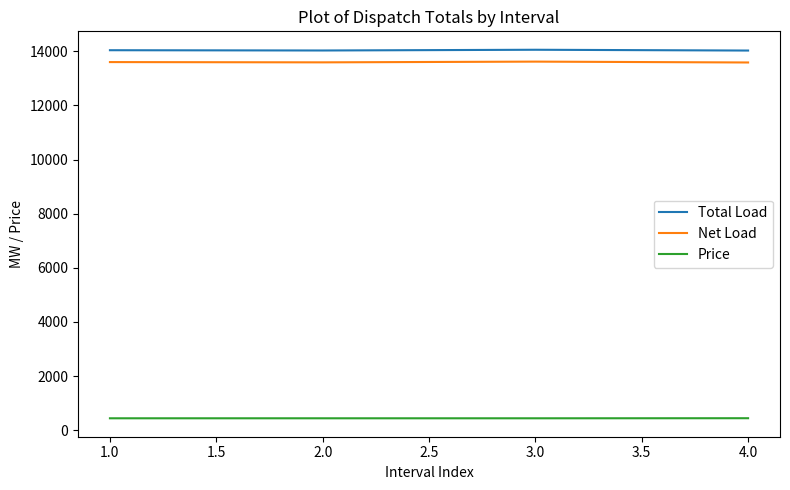

What is the difference between the highest and lowest values at 2.0?

13590.9